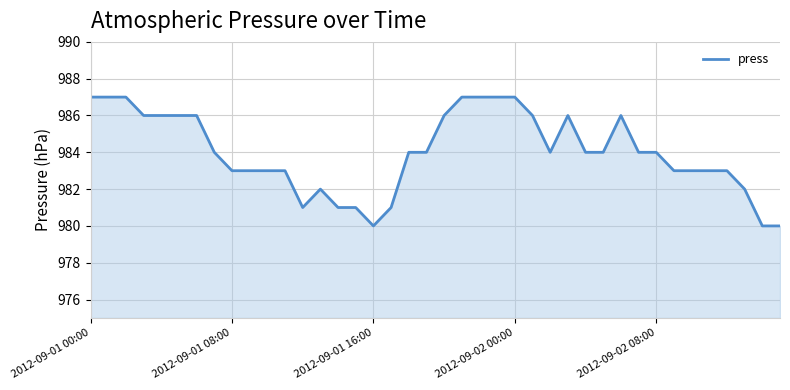

What is the difference between the maximum and minimum values?

7